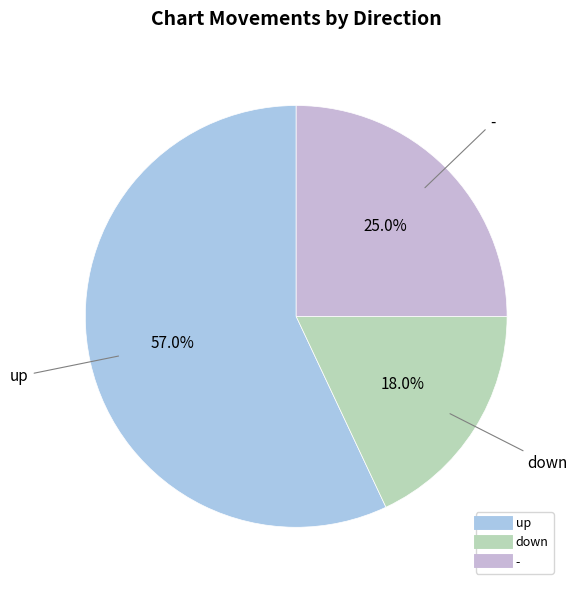

Approximately how many times larger is the value at - compared to up?

0.4